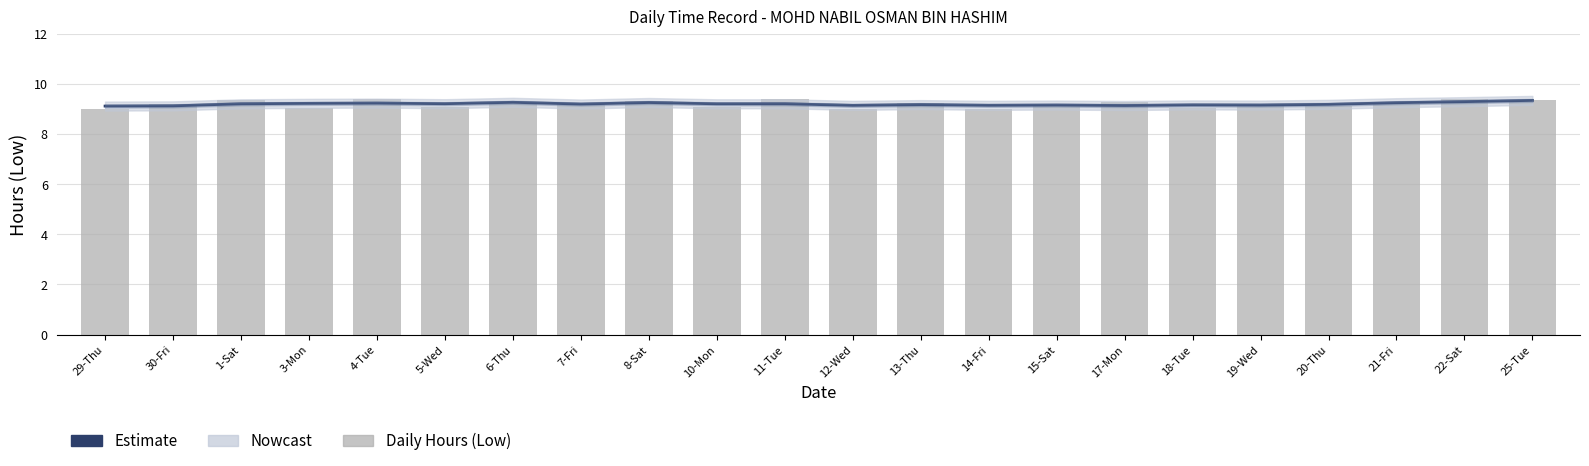

Between 29-Thu and 6-Thu, which is larger?

6-Thu